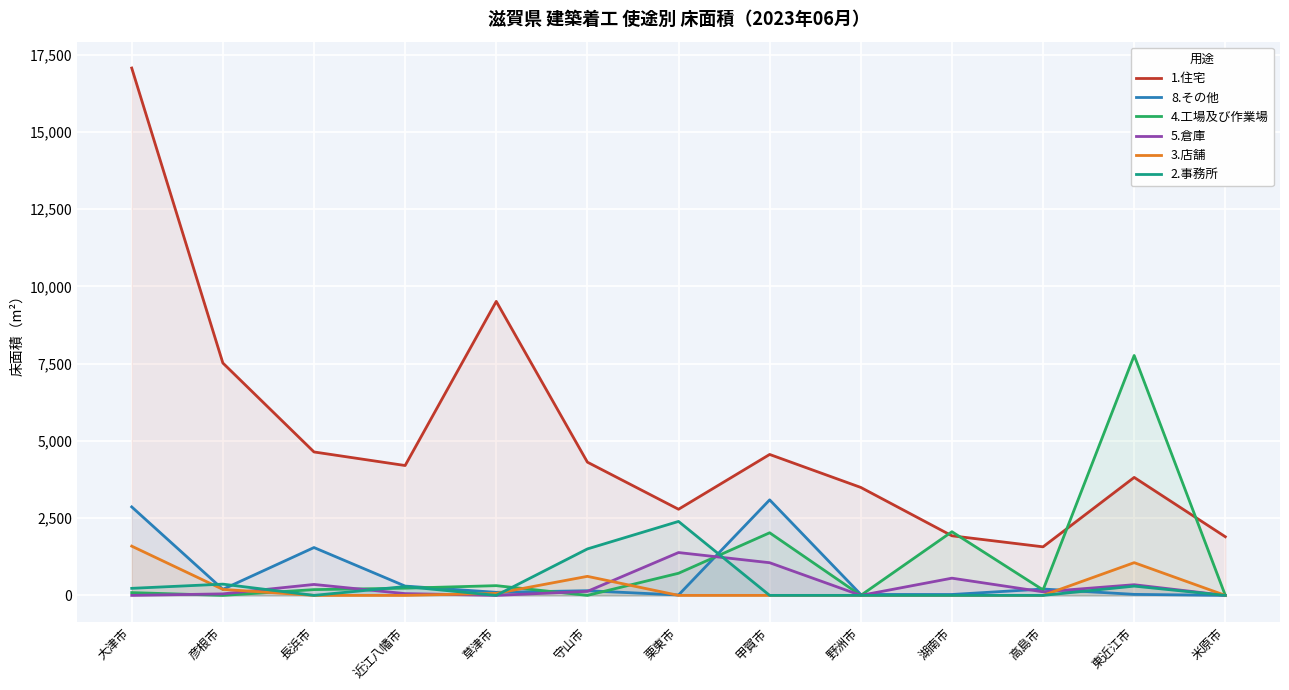

How many data points in 4.工場及び作業場 are less than 187?

6